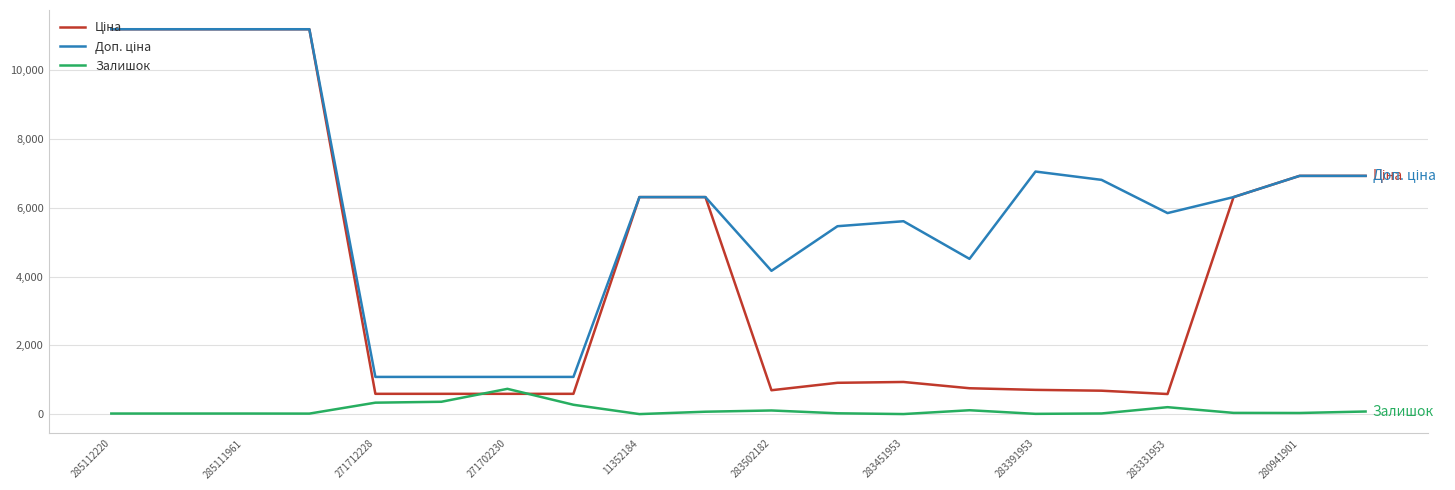

What is the maximum value shown in the chart?

11188.2